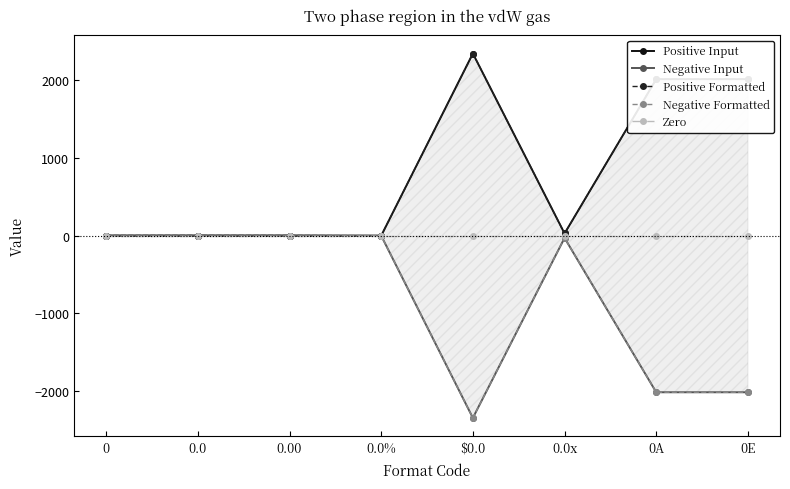

Reading right to left, extract all data points from this chart.

Positive Input: 0E=2015.0	0A=2015.0	0.0x=28.6	$0.0=2345.0	0.0%=0.0	0.00=2.6	0.0=2.7	0=2.3
Negative Input: 0E=-2015.0	0A=-2015.0	0.0x=-28.6	$0.0=-2345.0	0.0%=-0.0	0.00=-2.6	0.0=-2.7	0=-2.3
Positive Formatted: 0E=2015.0	0A=2015.0	0.0x=28.6	$0.0=2345.0	0.0%=0.0	0.00=2.6	0.0=2.7	0=2.3
Negative Formatted: 0E=-2015.0	0A=-2015.0	0.0x=-28.6	$0.0=-2345.0	0.0%=-0.0	0.00=-2.6	0.0=-2.7	0=-2.3
Zero: 0E=0.0	0A=0.0	0.0x=0.0	$0.0=0.0	0.0%=0.0	0.00=0.0	0.0=0.0	0=0.0